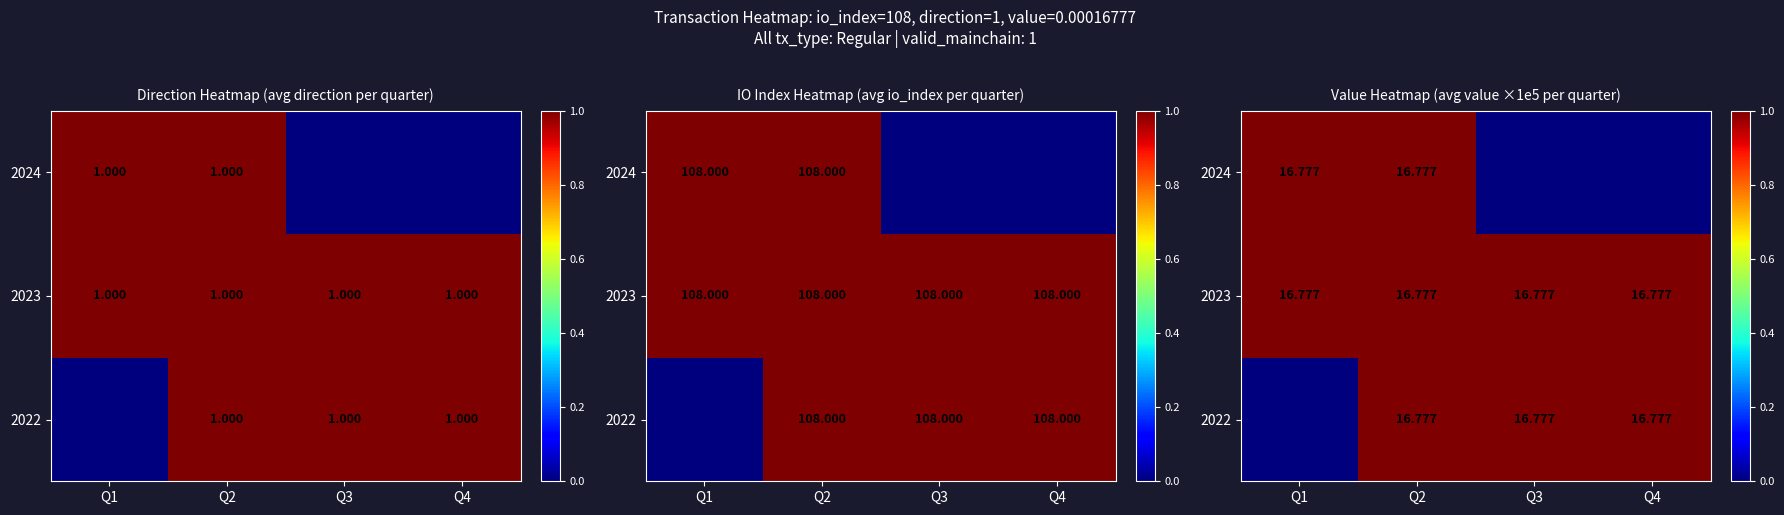

List the series in order of their peak value, lowest first.

2022, 2023, 2024